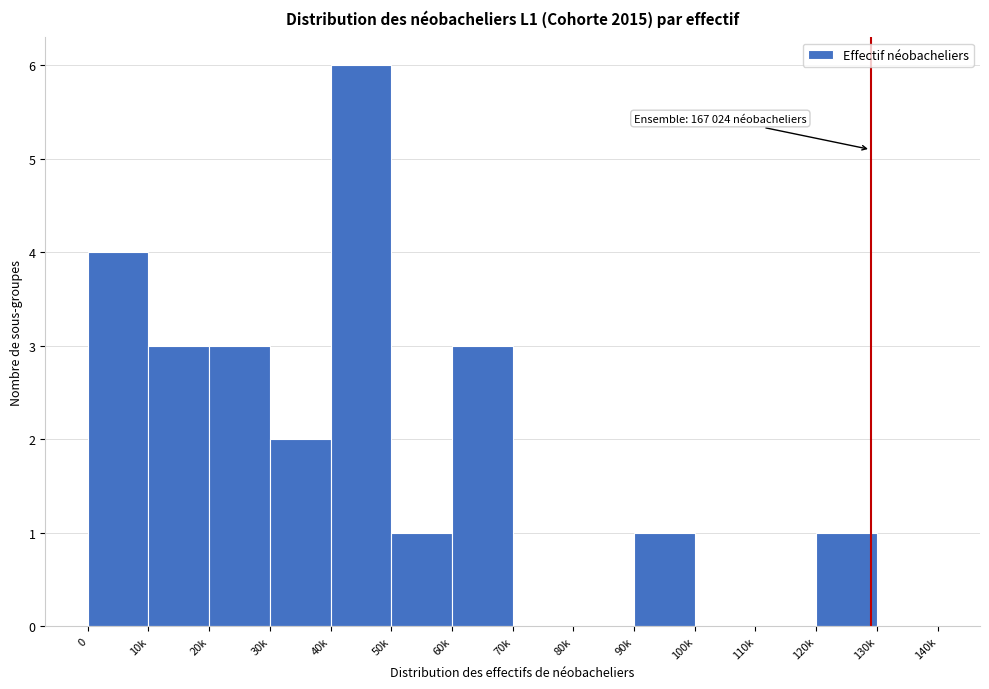

Reading left to right, extract all data points from this chart.

0=4	10k=3	20k=3	30k=2	40k=6	50k=1	60k=3	70k=0	80k=0	90k=1	100k=0	110k=0	120k=1	130k=0